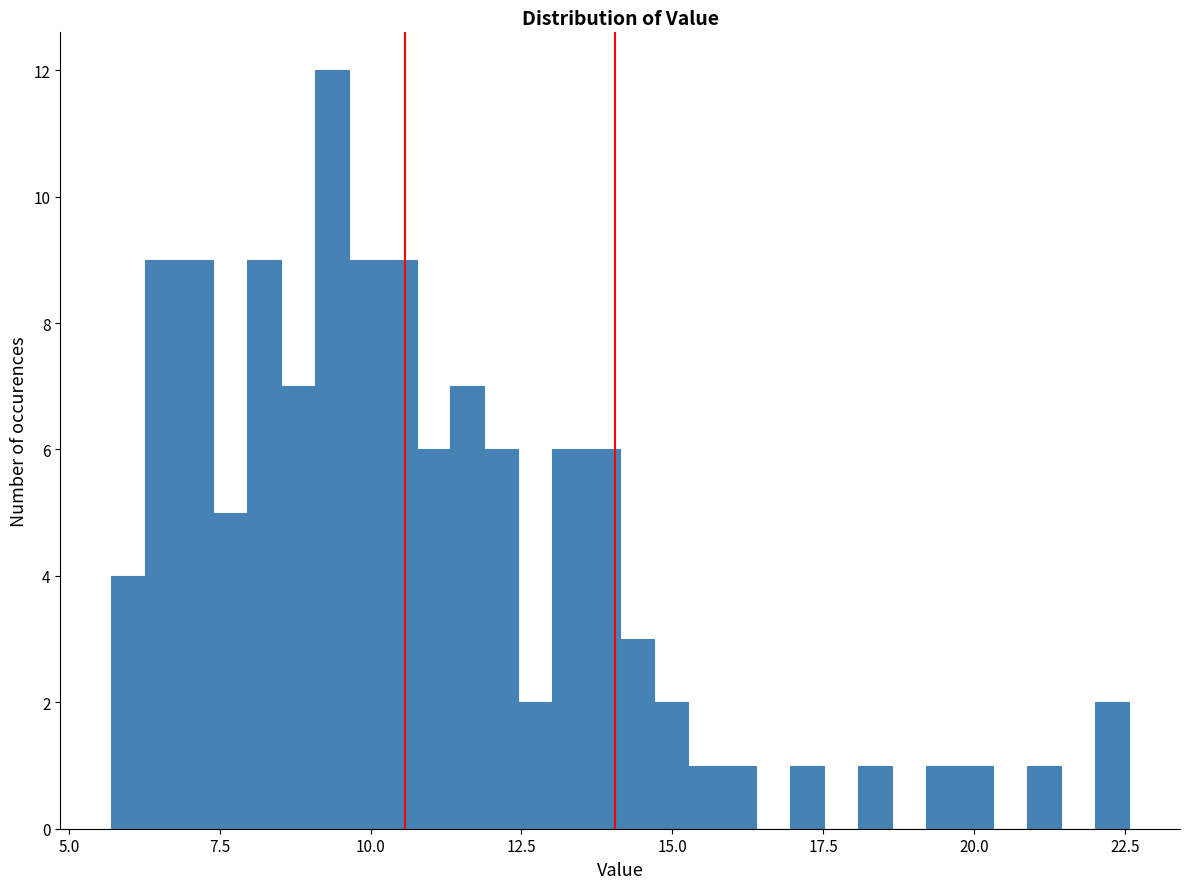

Around what value on the x-axis is the tallest bar? Give the approximate position of its centre, as read against the axis.

9.5